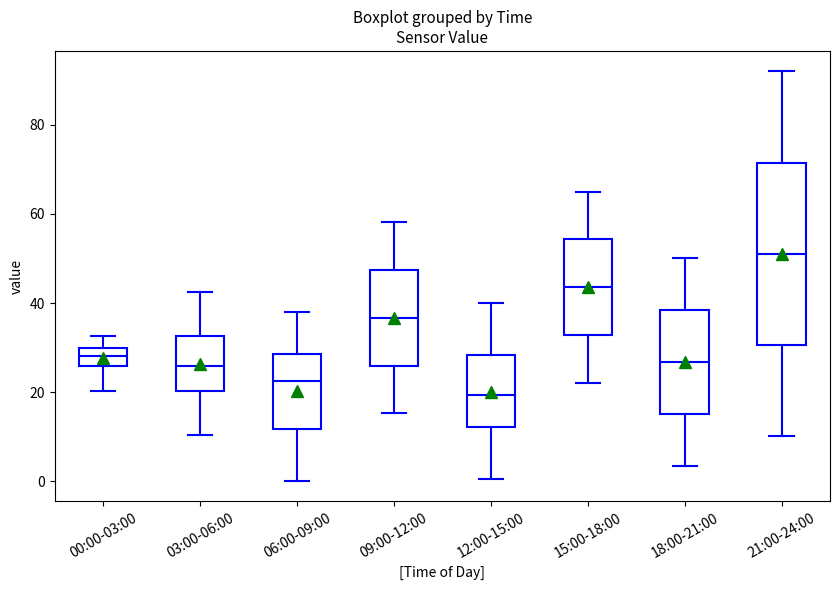

Comparing the boxes themselves (not the whiskers), which one is the tallest?

21:00-24:00